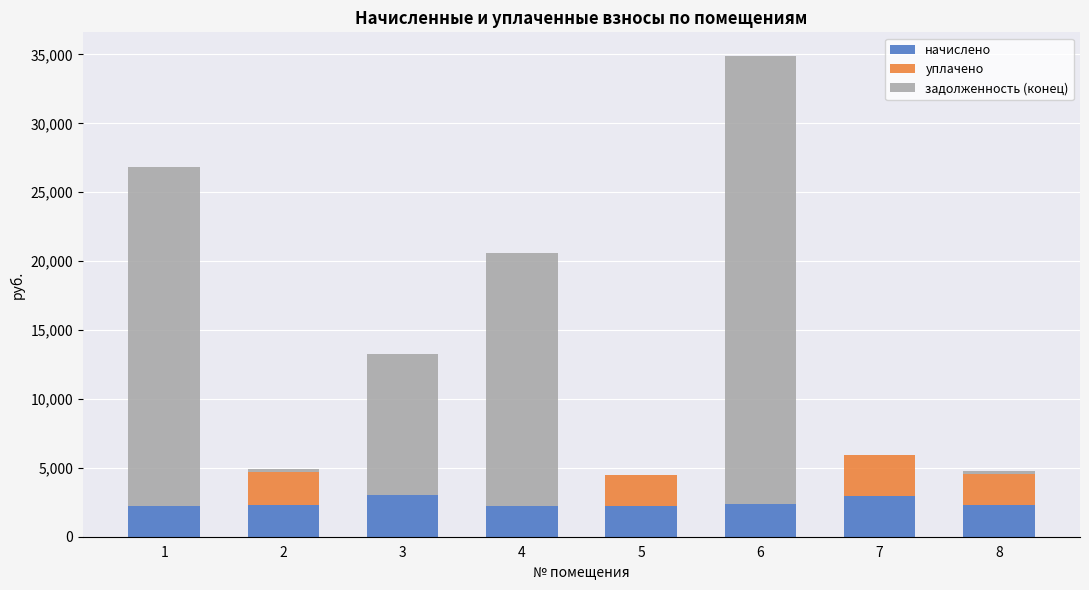

Count the number of data series in this chart.

3